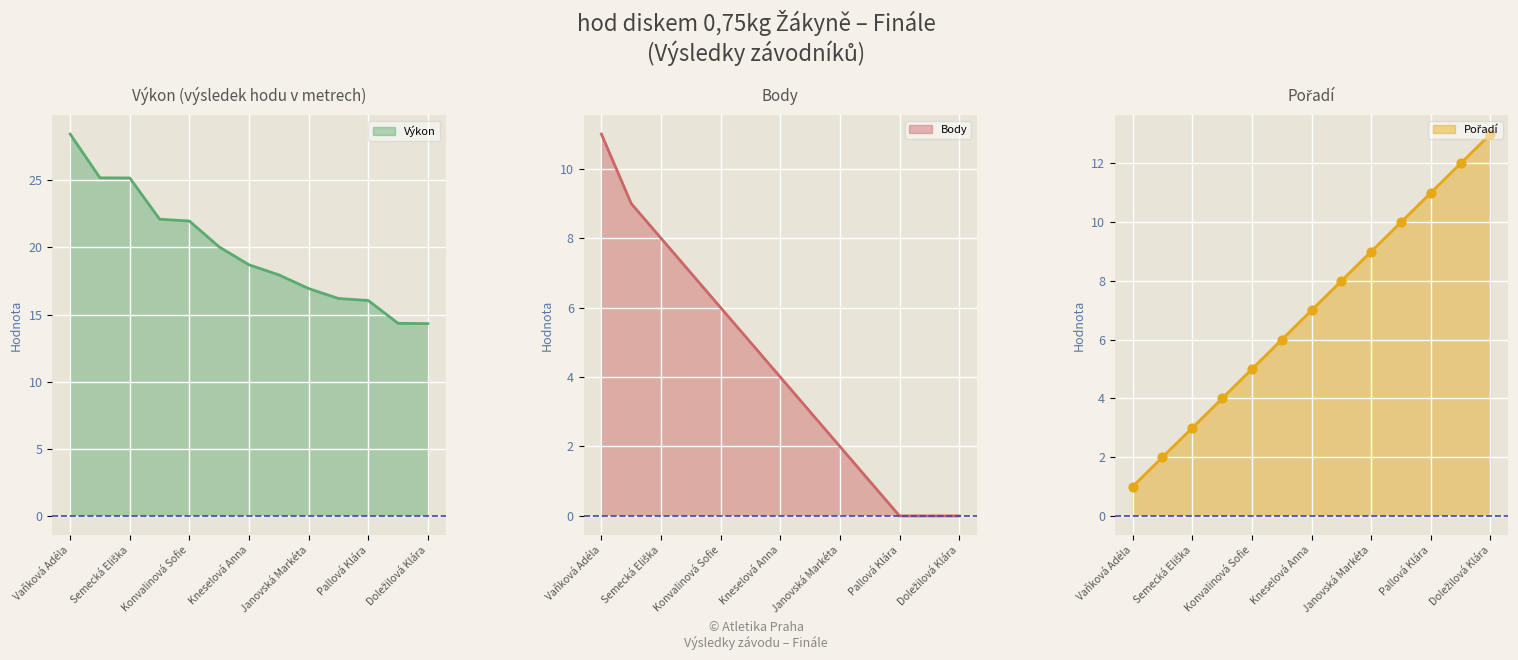

Which series has the largest total across all categories?

Výkon line